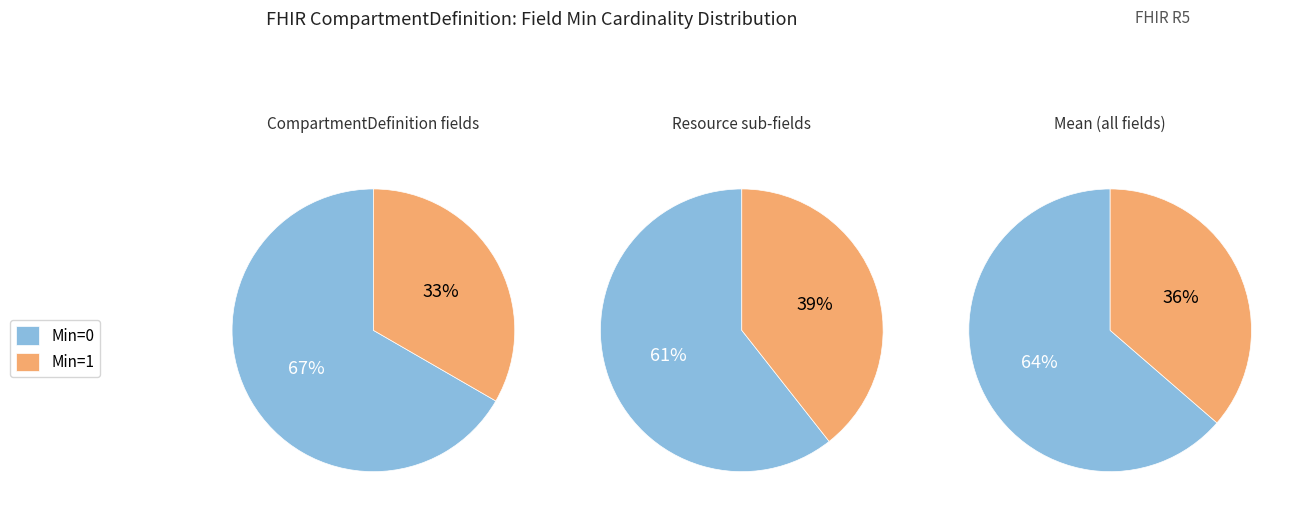

To the nearest percent, what is the difference between the largest and smallest slice percentages?

33%